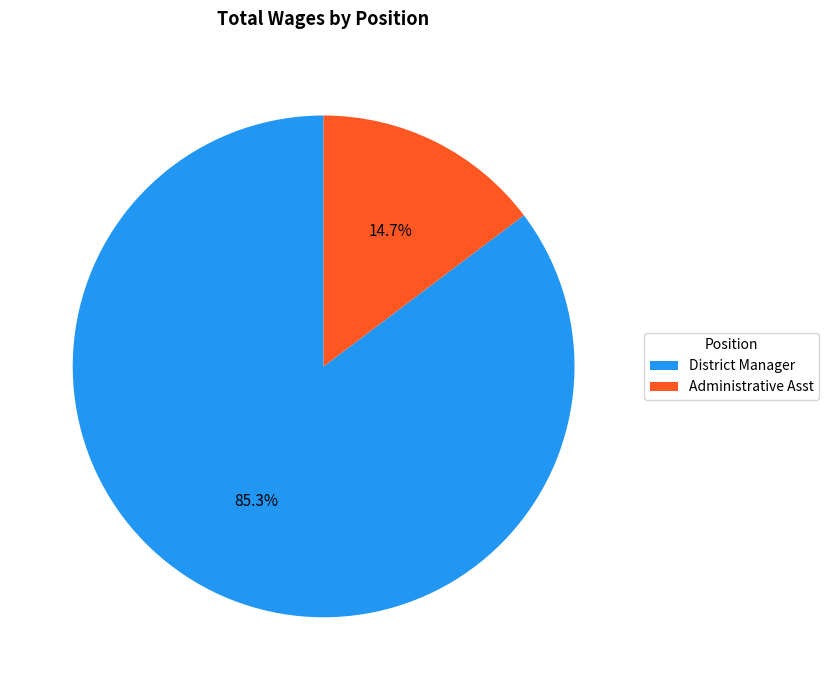

What percentage is the District Manager slice, to the nearest percent?

85%